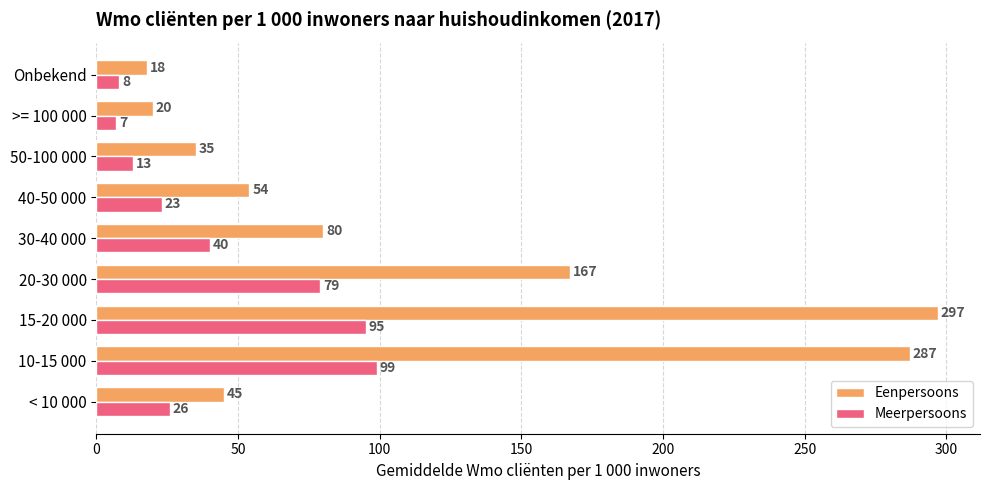

What is the difference between the highest and lowest values at 10-15 000?

188